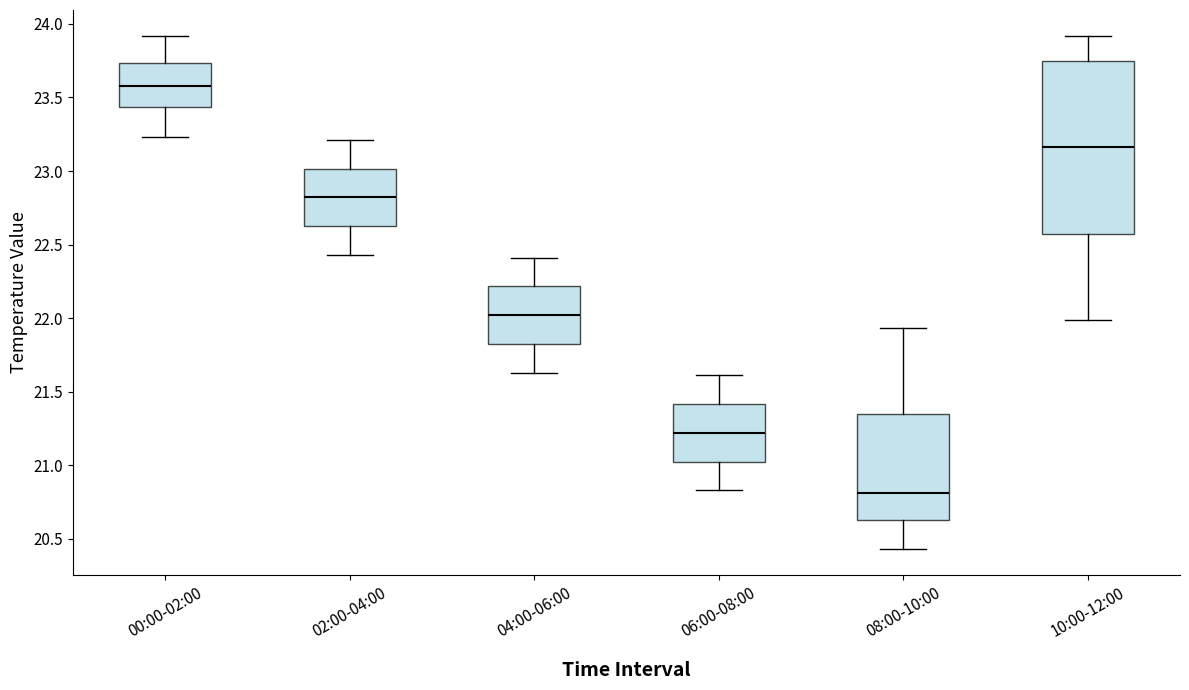

Comparing the boxes themselves (not the whiskers), which one is the tallest?

10:00-12:00